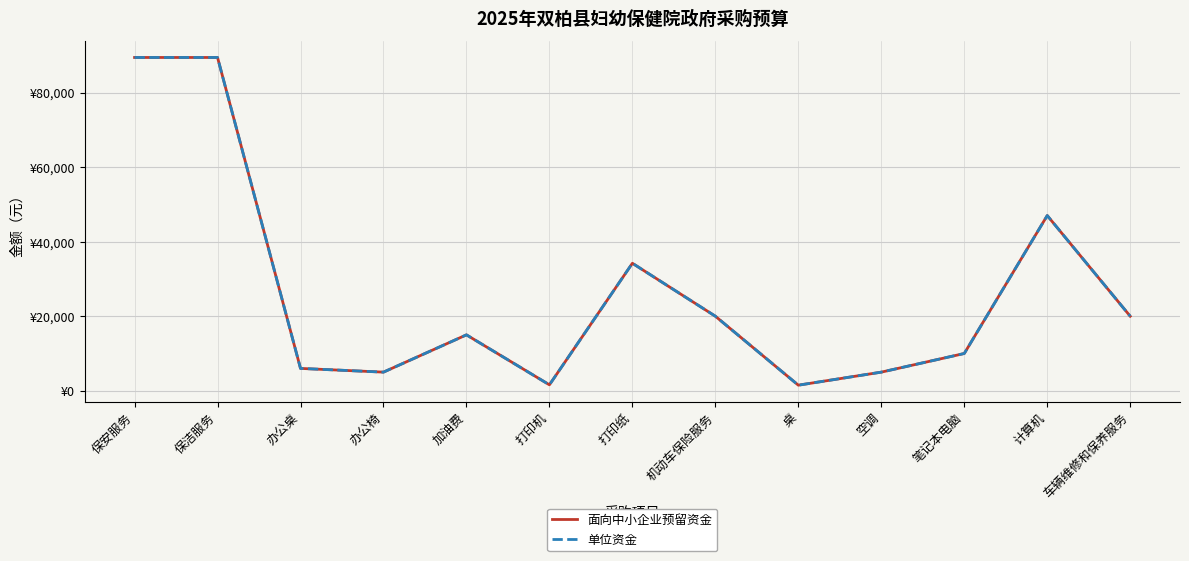

Reading right to left, list all the values displayed in this chart.

面向中小企业预留资金: 20000	47000	10000	5000	1500	20000	34200	1600	15000	5000	6000	89400	89400
单位资金: 20000	47000	10000	5000	1500	20000	34200	1600	15000	5000	6000	89400	89400